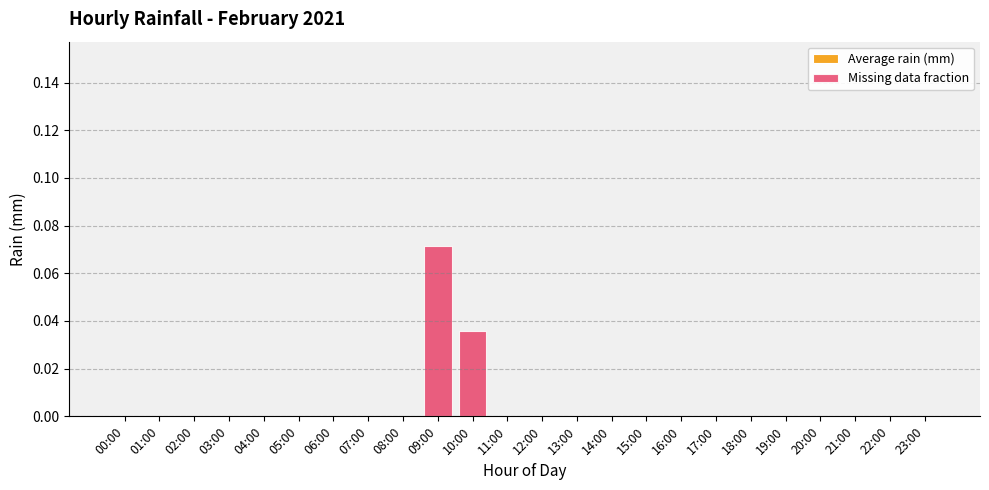

Which label corresponds to the largest value in the chart?

09:00